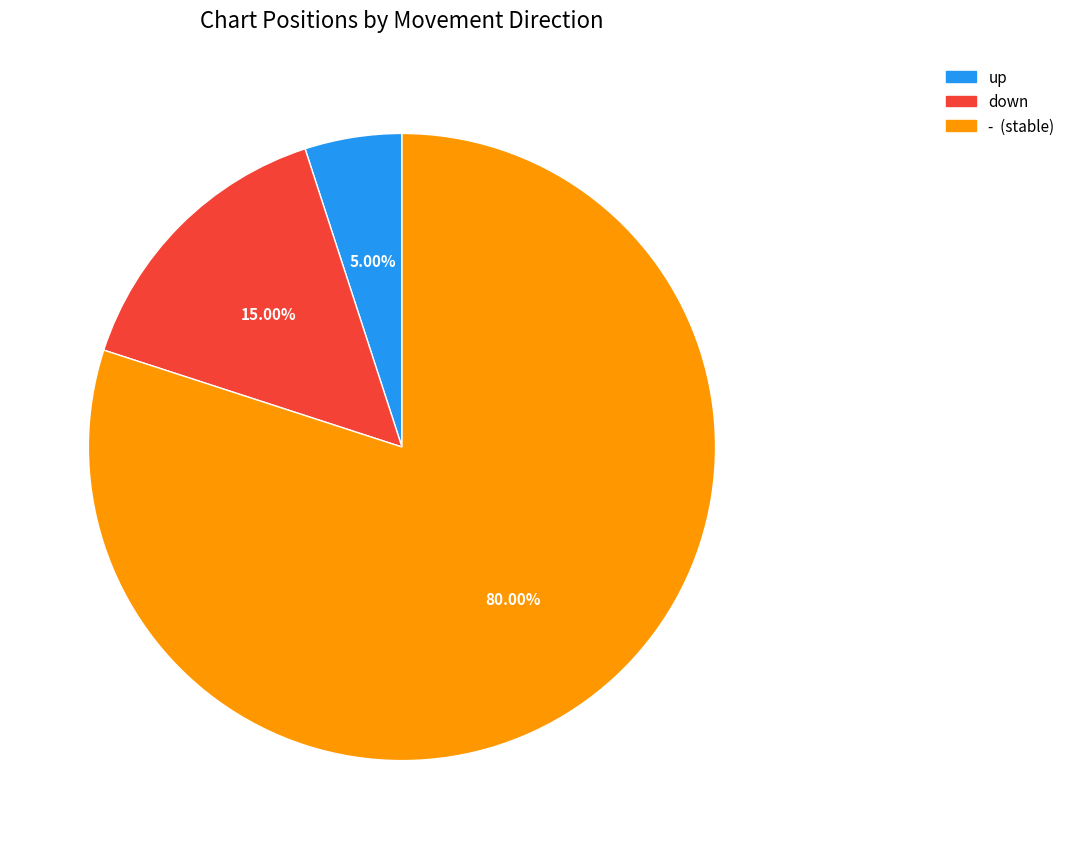

Rank the categories by value from highest to lowest.

-, down, up